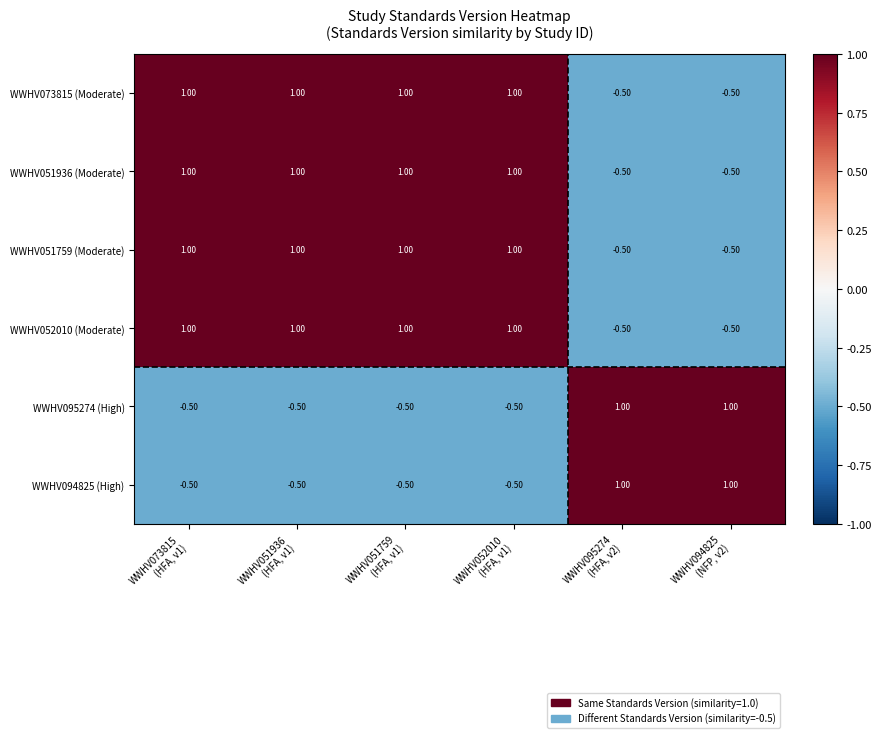

What is the sum of all WWHV052010 (Moderate) values?

3.0